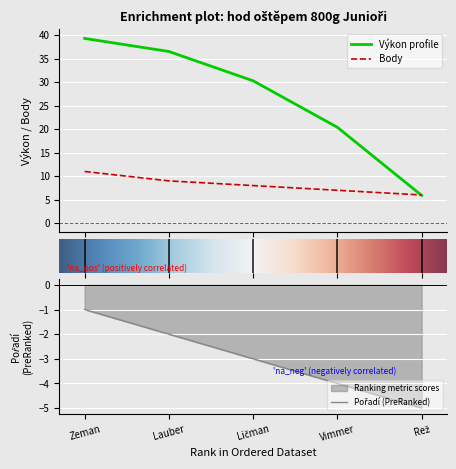

How many data points does each series have?

5